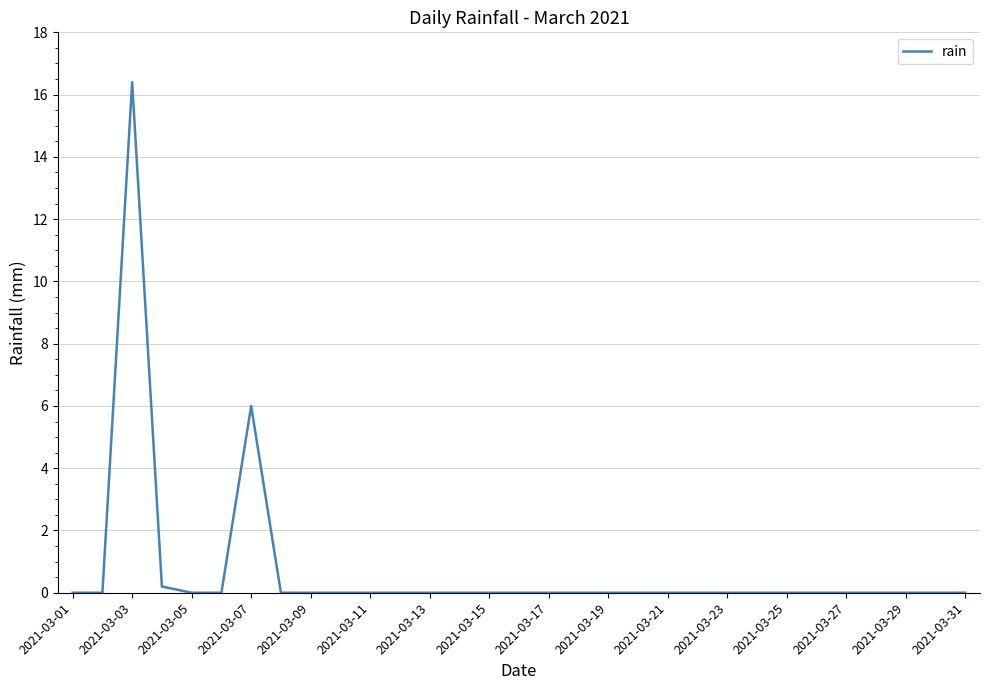

True or false: there are more than 1 points higher than both neighbors.

True